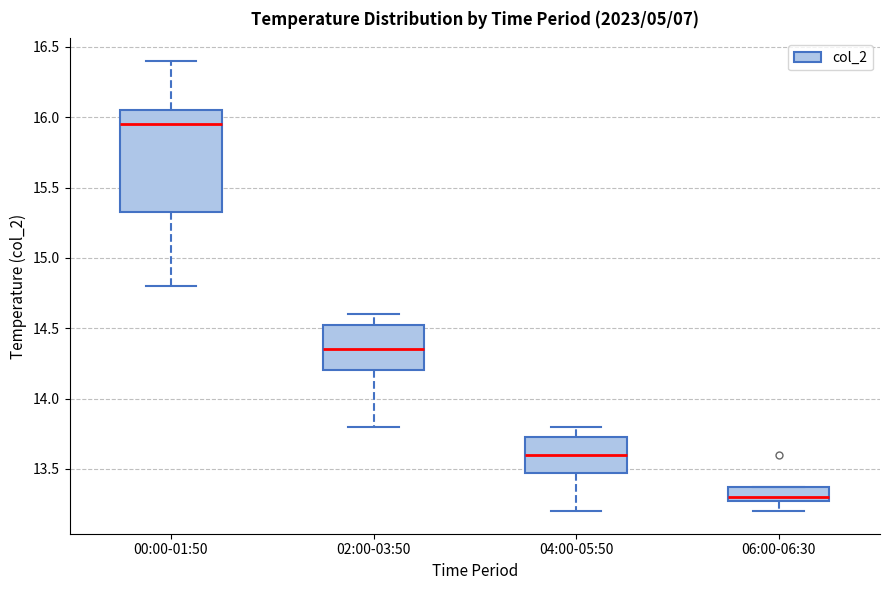

Reading left to right, transcribe this box plot: for each box, give where its median line is, the range the box spans, and where its two whiskers end, as read against the y-axis. The values are not printed on the chart, so give them approximately, as read against the axis.

00:00-01:50: median 15.95, box 15.35 to 16.05, whiskers 14.80 to 16.40
02:00-03:50: median 14.35, box 14.20 to 14.55, whiskers 13.80 to 14.60
04:00-05:50: median 13.60, box 13.50 to 13.75, whiskers 13.20 to 13.80
06:00-06:30: median 13.30 (just above the box's lower edge), box 13.30 to 13.40, whiskers 13.20 to 13.40